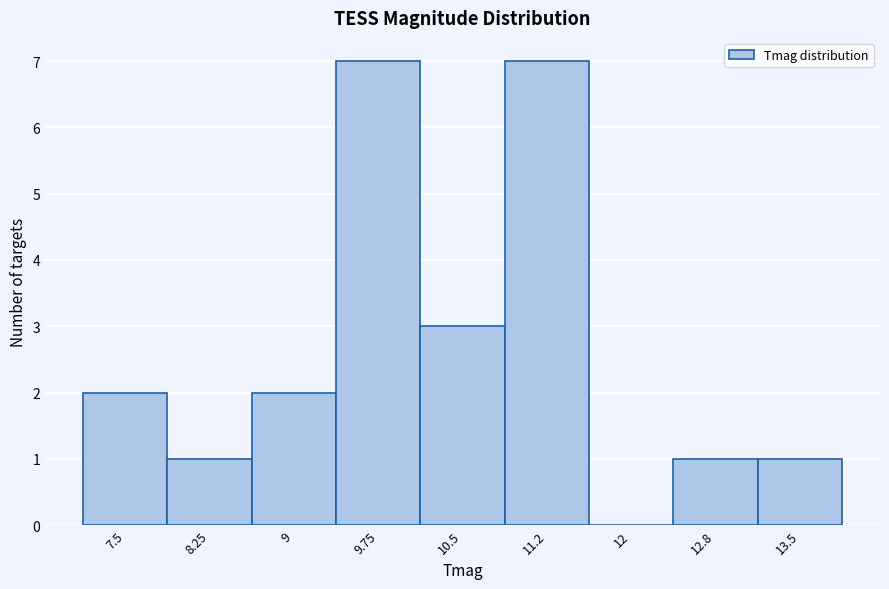

Reading left to right, transcribe all the data shown in this chart.

7.5=2	8.25=1	9=2	9.75=7	10.5=3	11.2=7	12=0	12.8=1	13.5=1